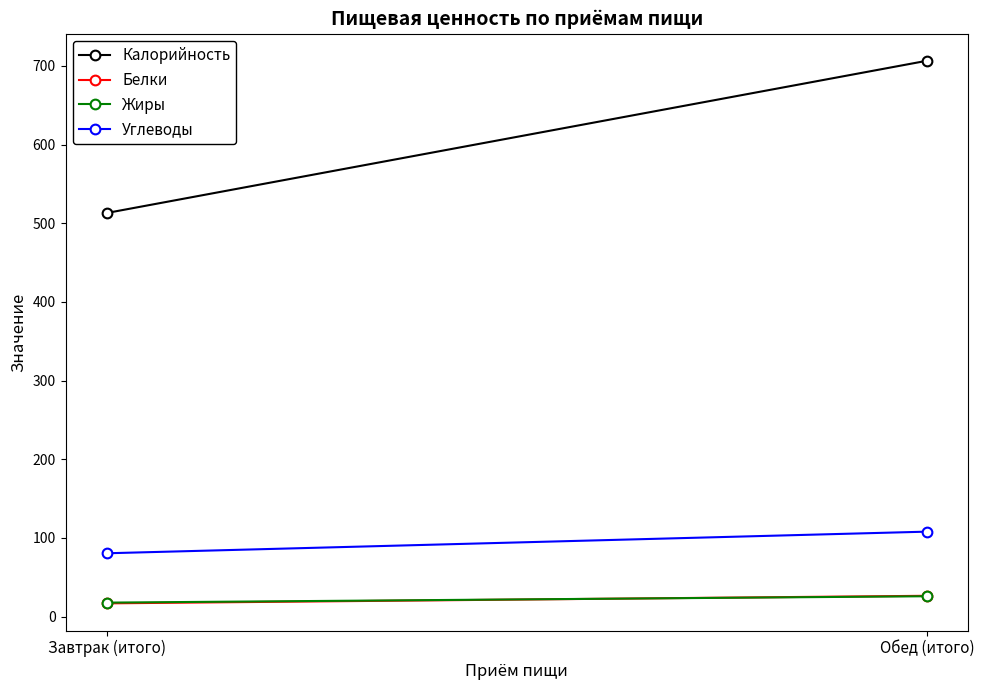

Where is Белки nearest to the value 21?

Завтрак (итого)